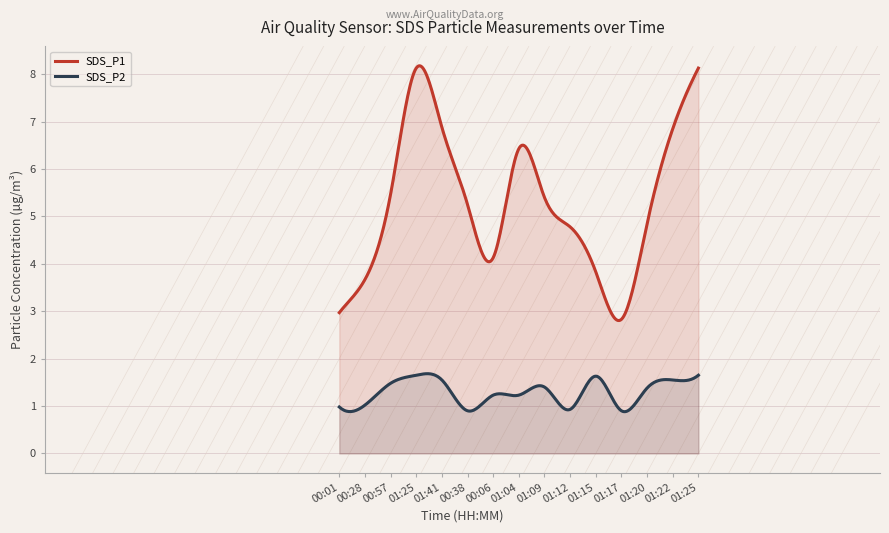

Rank the series by their average value, from lowest to highest.

SDS_P2, SDS_P1